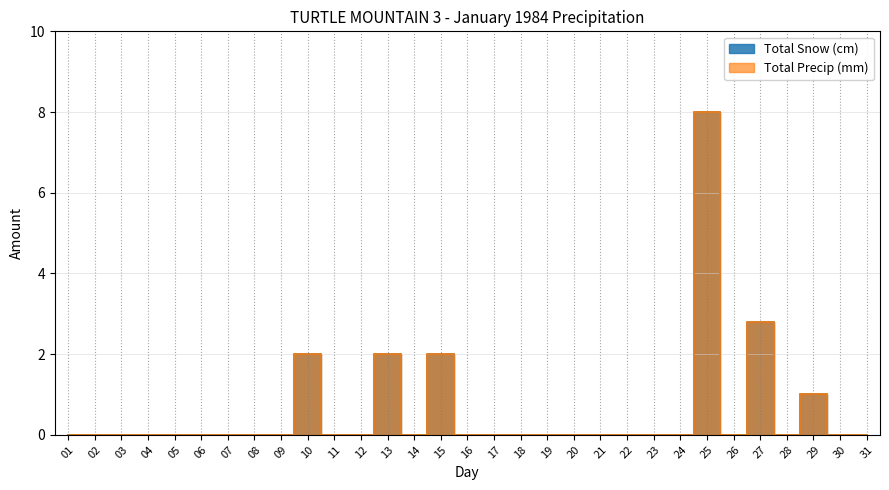

How many lines are shown in the chart?

2